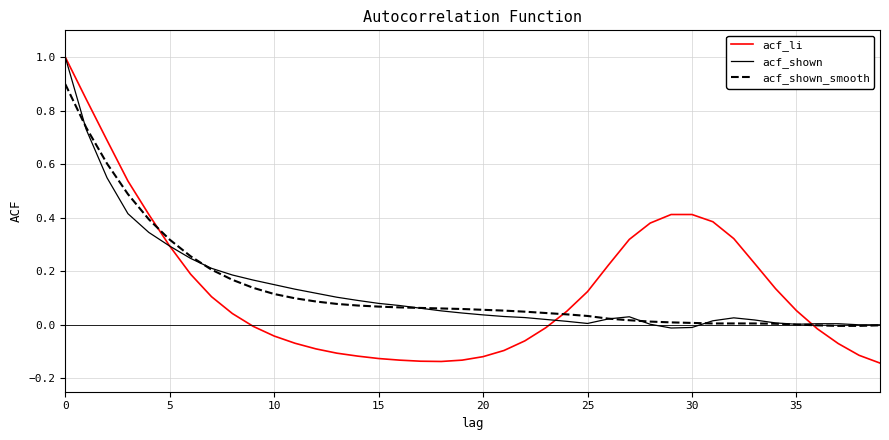

How many distinct data groups are displayed?

3